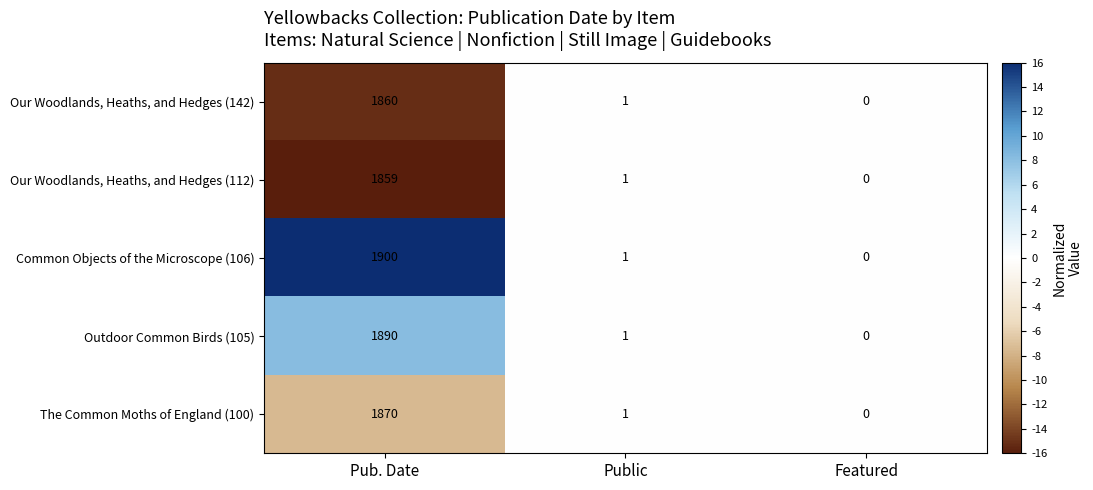

What is the smallest value displayed?

0